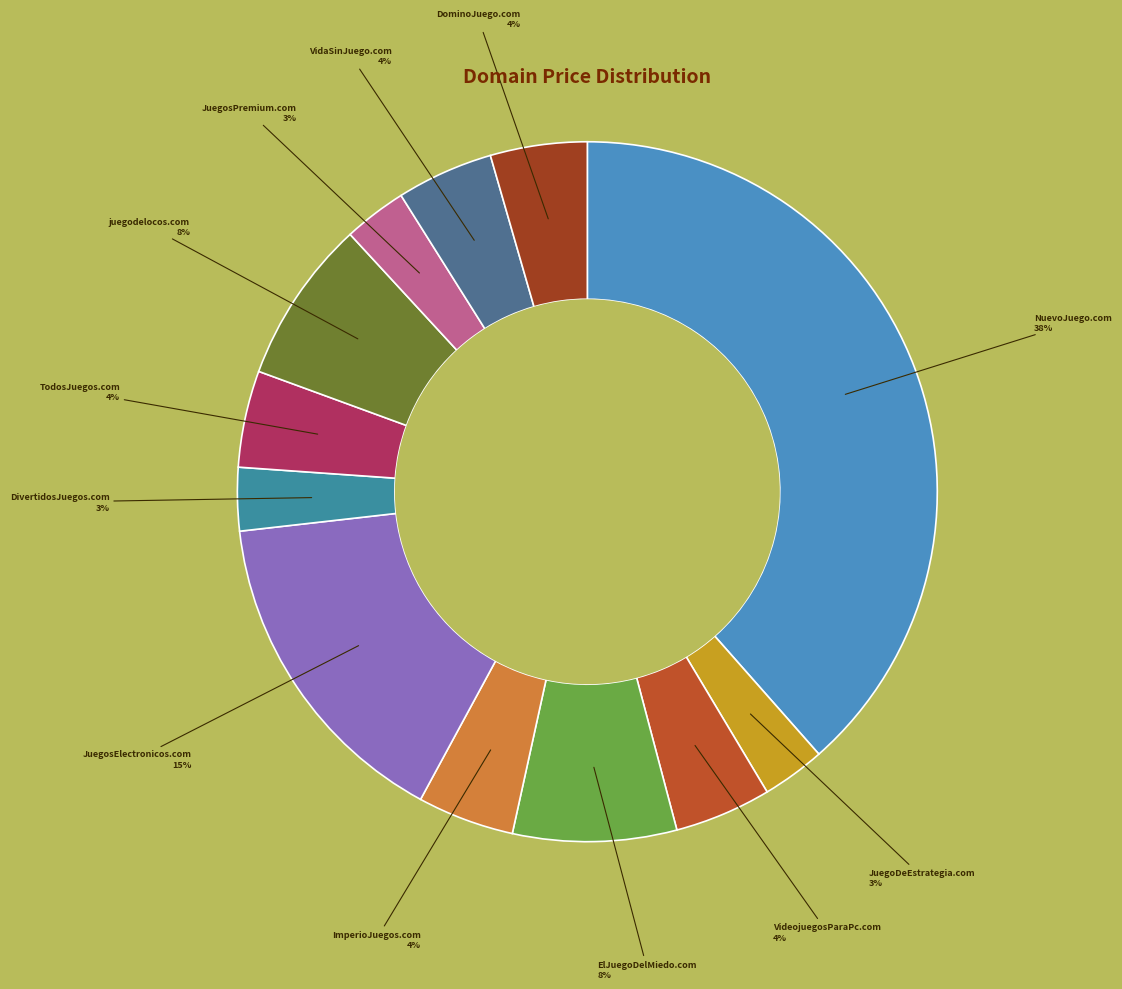

To the nearest percent, what is the difference between the JuegosElectronicos.com and VidaSinJuego.com slice percentages?

11%